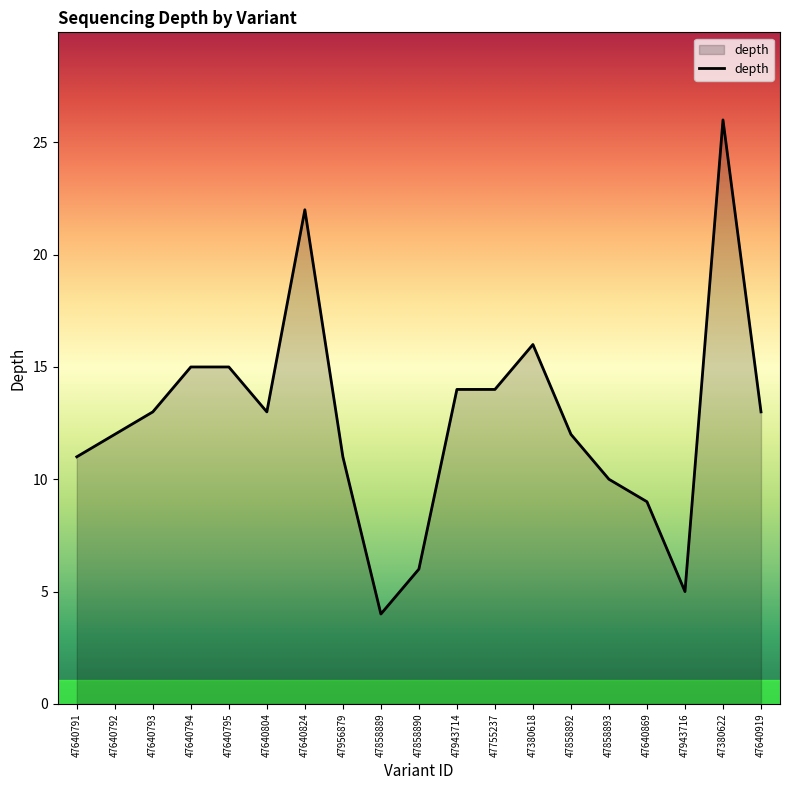

What is the difference between the maximum and minimum values?

22